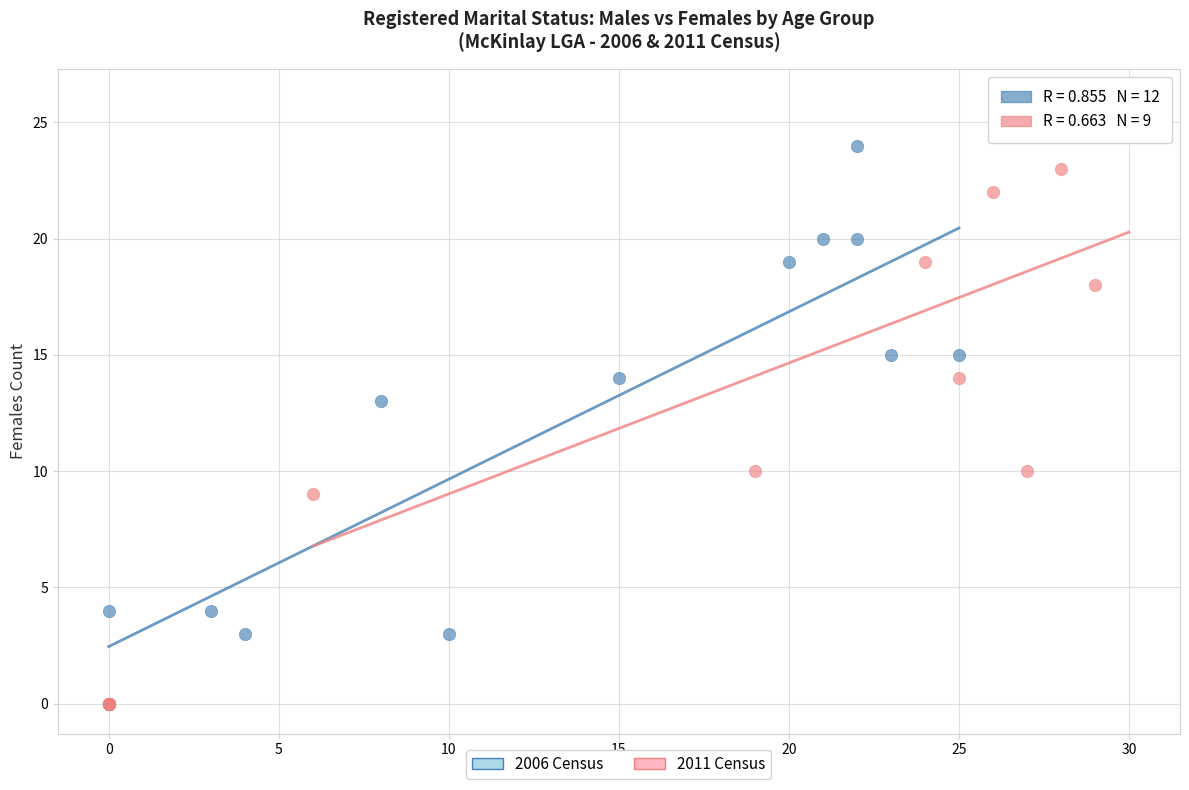

Which series contains the highest Y value?

2011 Census